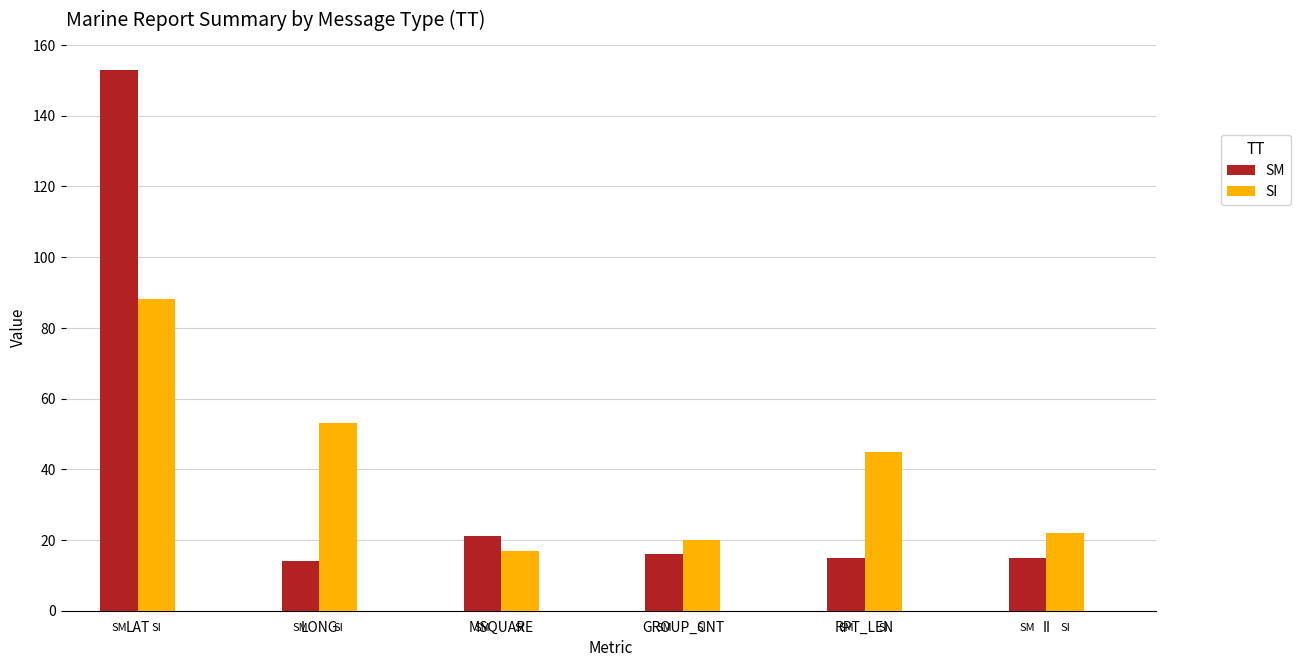

What are all the series names shown in the legend?

SM, SI